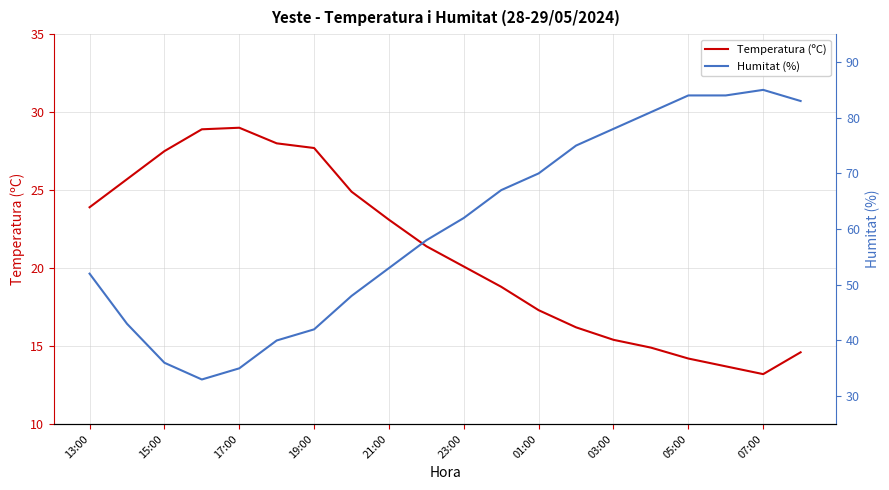

What is the value of the Humitat (%) point at the 4th from the left?

33.0